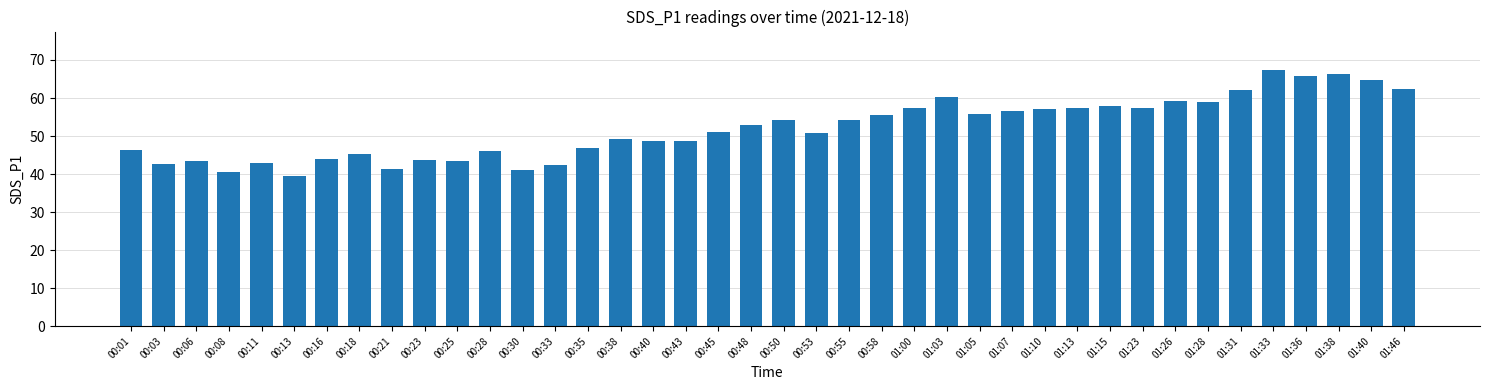

What is the greatest value displayed?

67.4